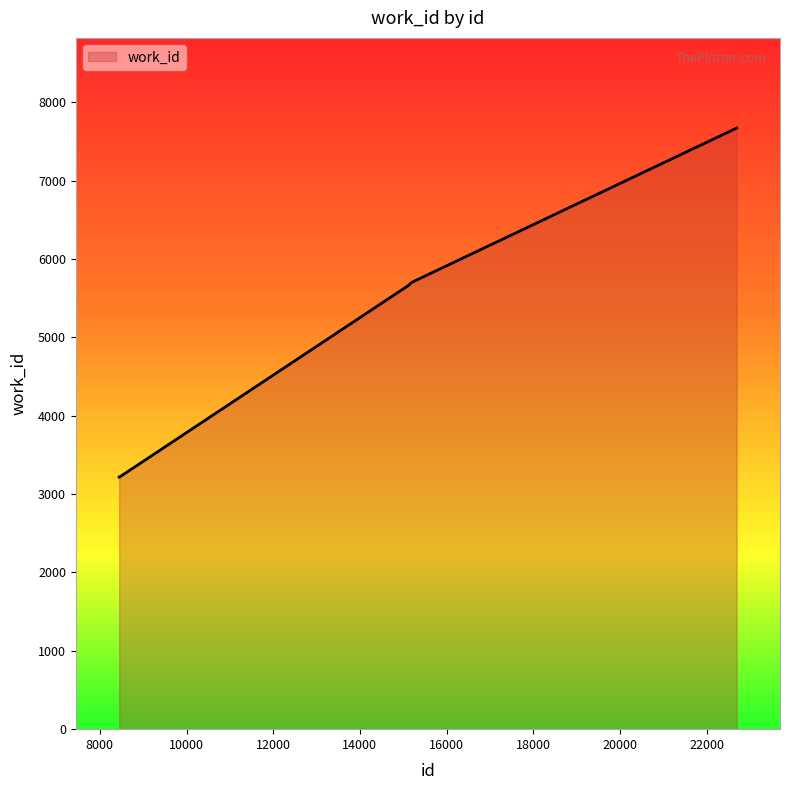

What is the minimum value shown in the chart?

3216